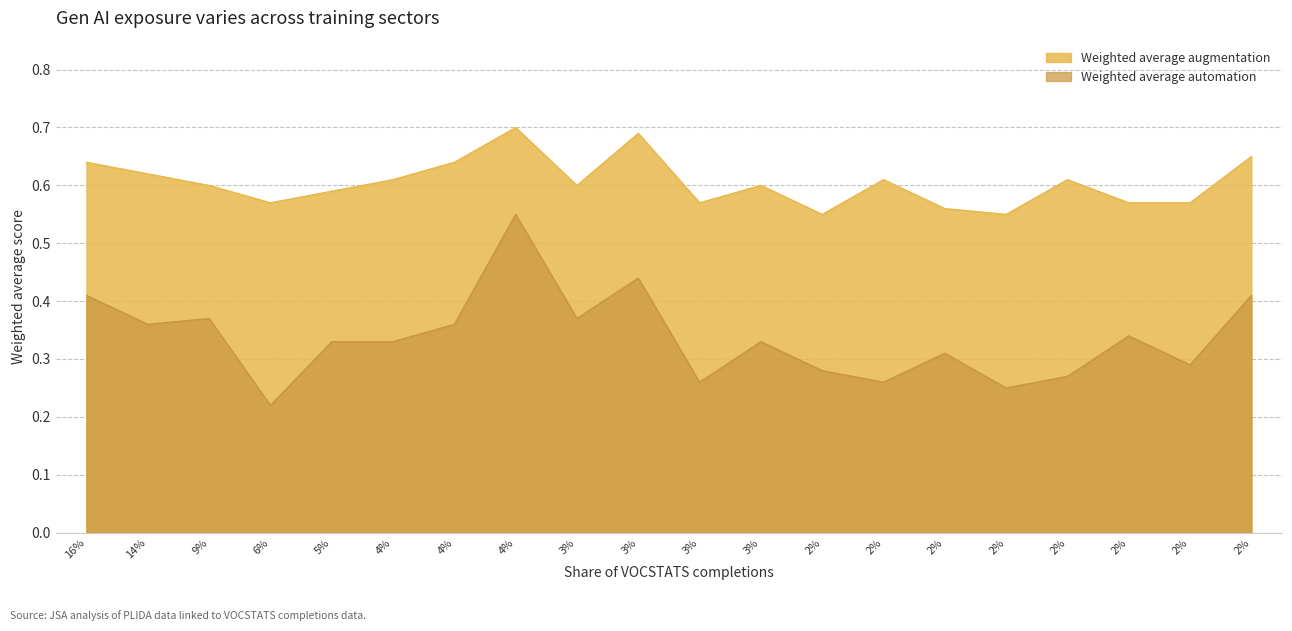

Is the value of Weighted average augmentation at 2% greater than the value of Weighted average automation at 16%?

Yes